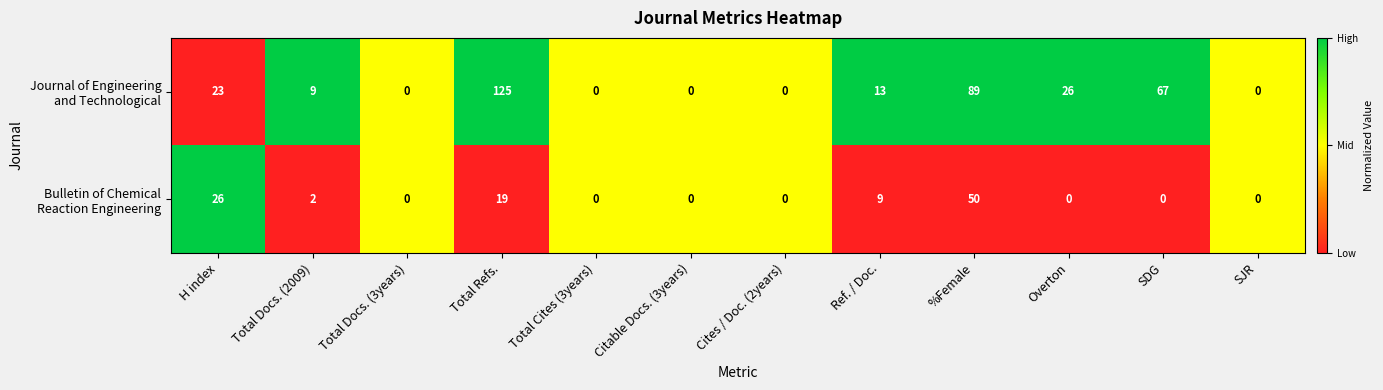

At which category is the sum across all series the highest?

Total Refs.